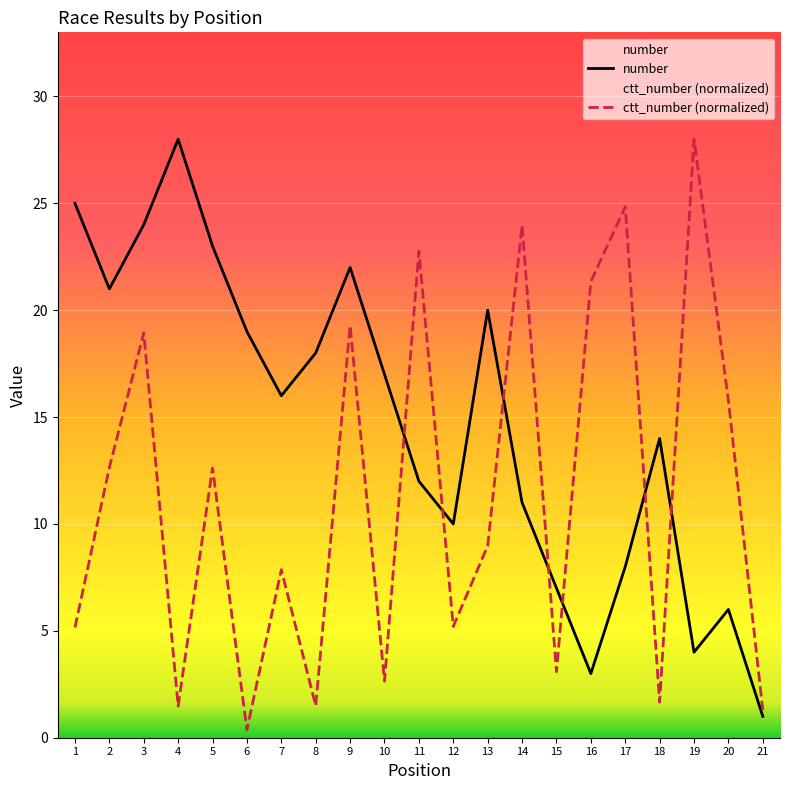

The value of number at 14 is 11.0. True or false?

True